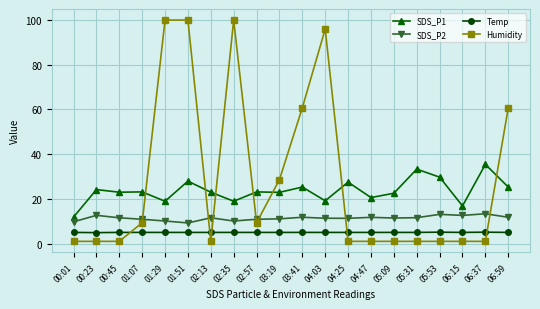

How many distinct data groups are displayed?

4